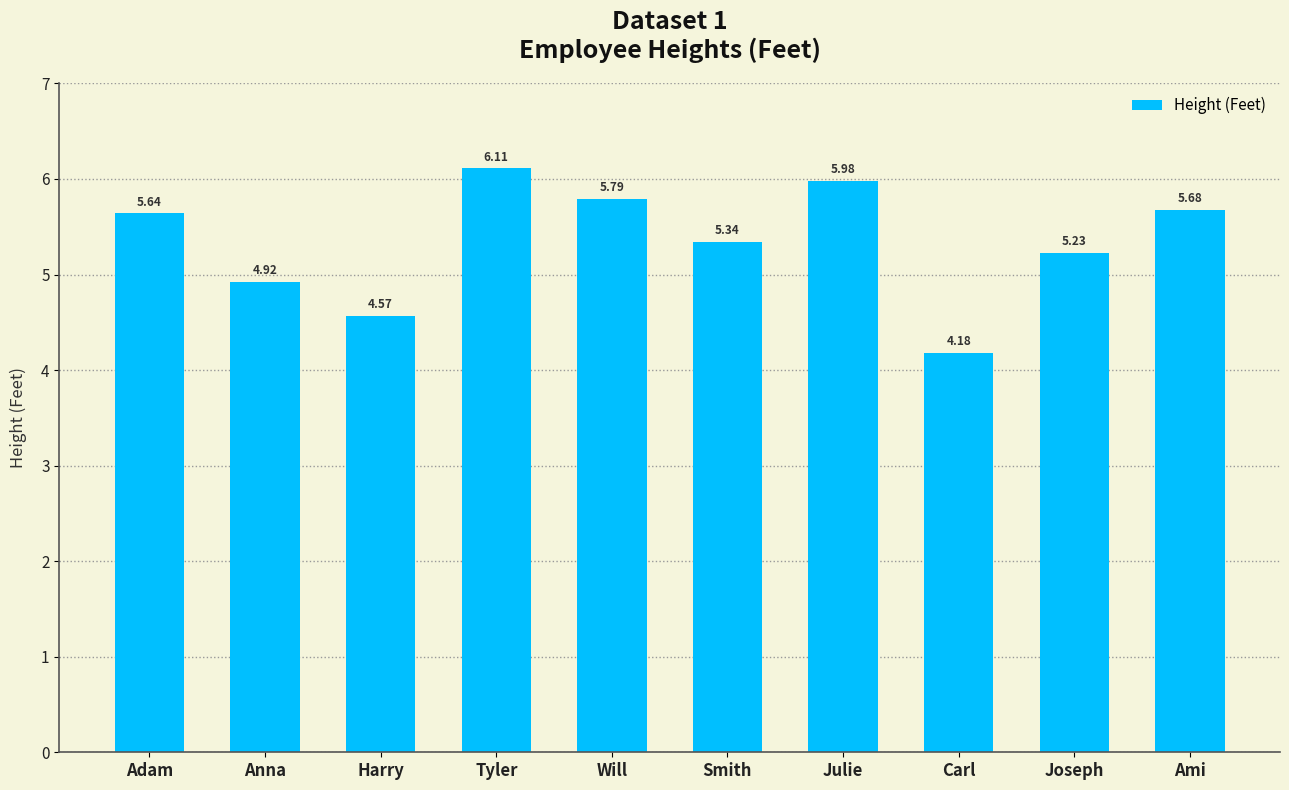

What is the greatest value displayed?

6.1